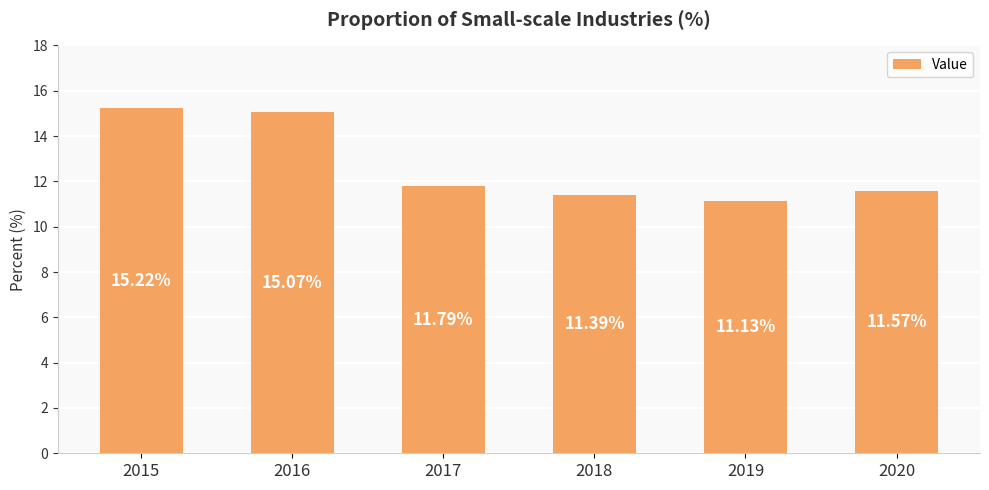

What is the value of the 3rd bar from the left?

11.8